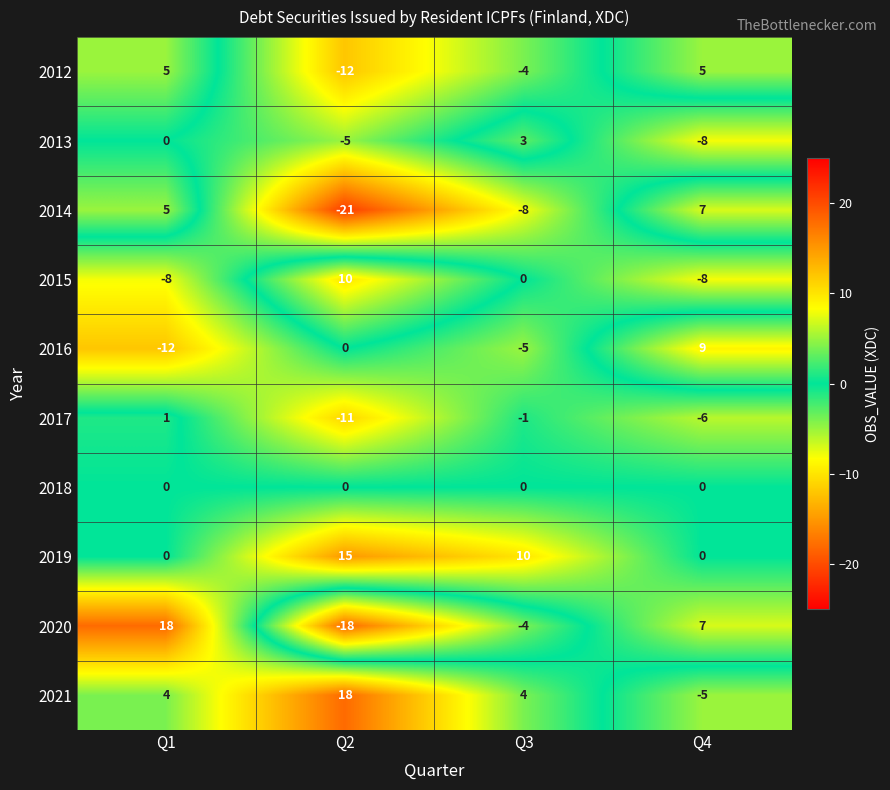

True or false: 2020 has a value of 18 at Q1.

True